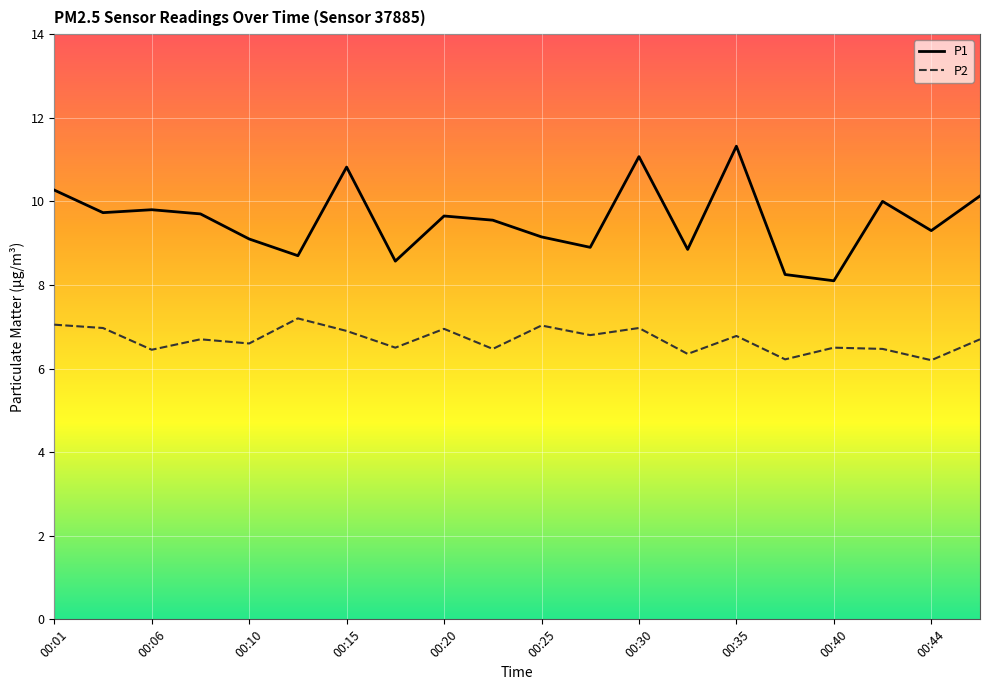

List the series in order of their overall mean, lowest first.

P2, P1